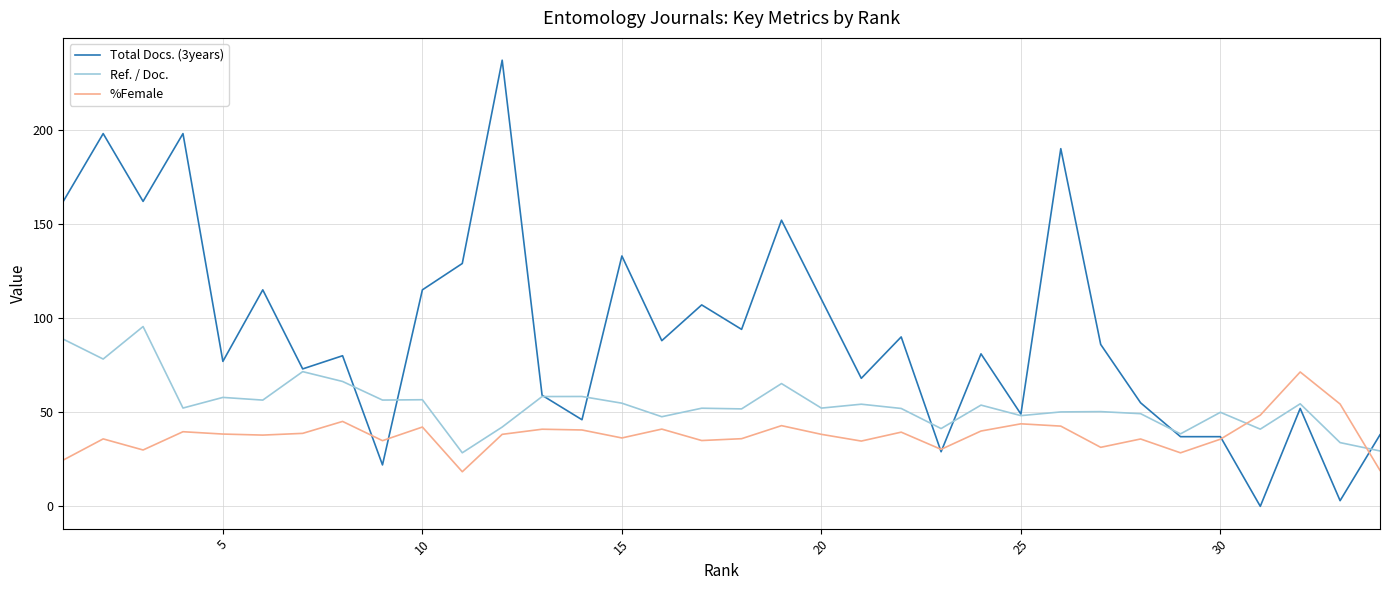

What are all the series names shown in the legend?

Total Docs. (3years), Ref. / Doc., %Female